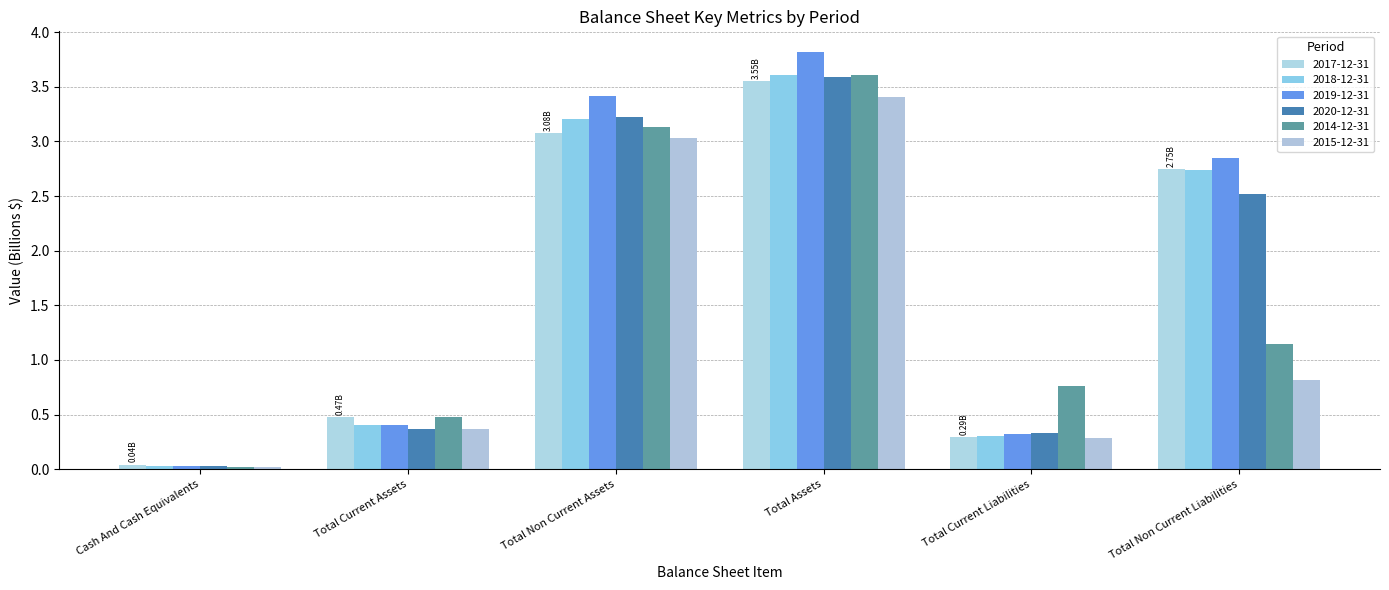

Does the chart contain stacked bars?

No